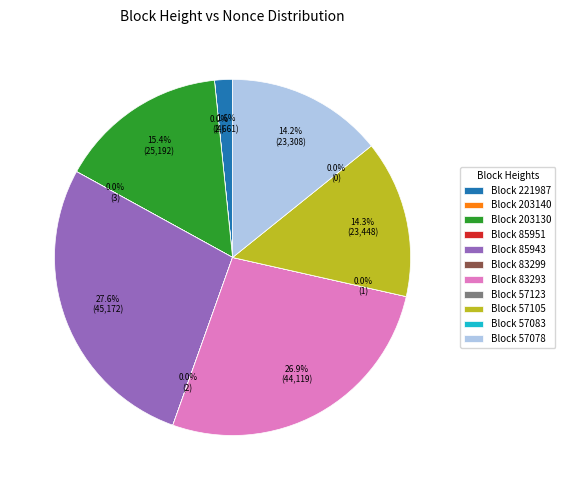

What portion of the pie excludes 57078?

85.8%